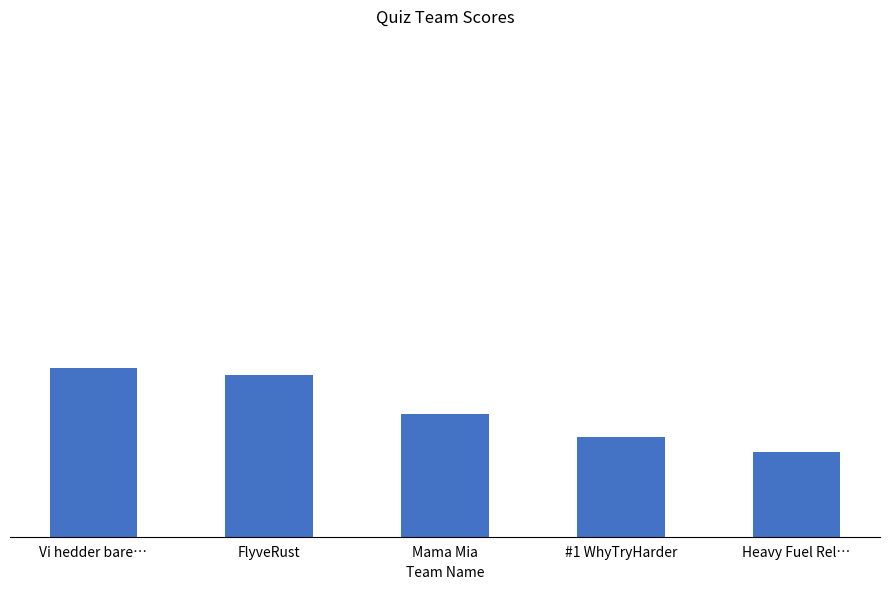

What is the label of the 5th bar from the right?

Vi hedder bare…